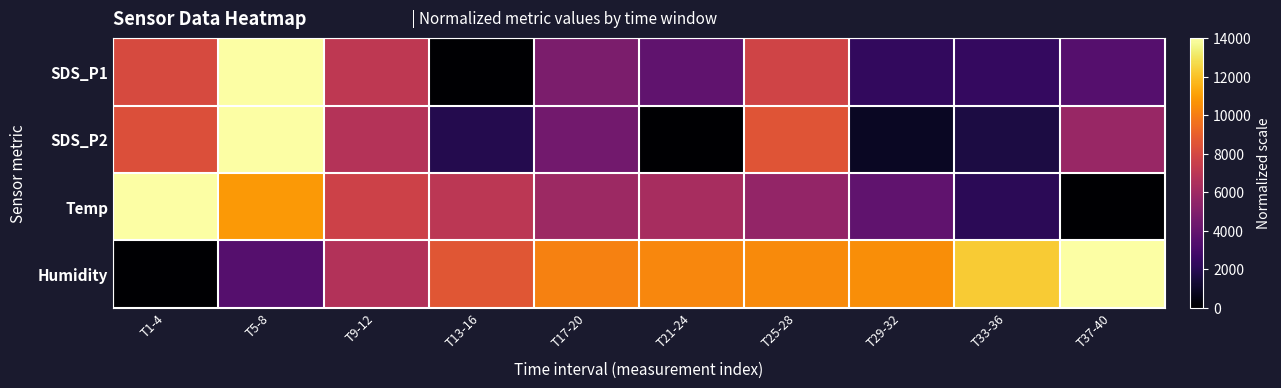

Count the number of categories in the chart.

10